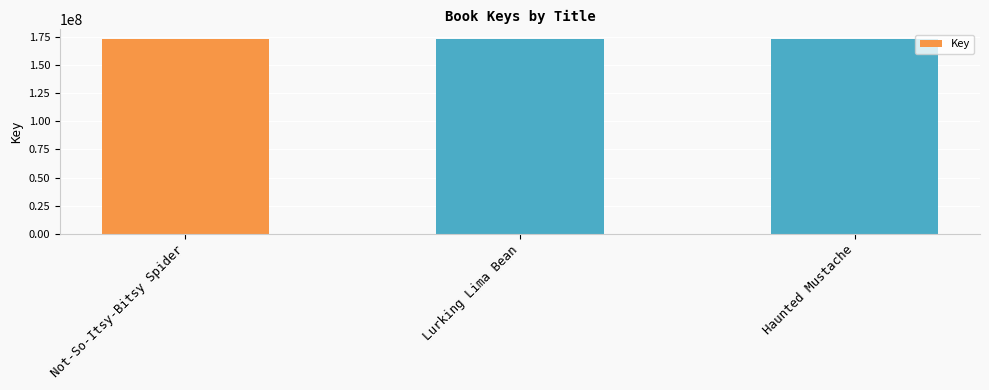

Does the chart contain any negative values?

No